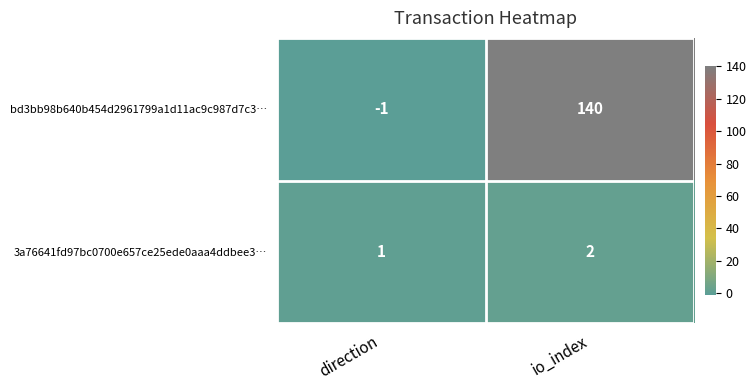

Reading right to left, extract all data points from this chart.

bd3bb98b640b454d2961799a1d11ac9c987d7c3…: 140	-1
3a76641fd97bc0700e657ce25ede0aaa4ddbee3…: 2	1